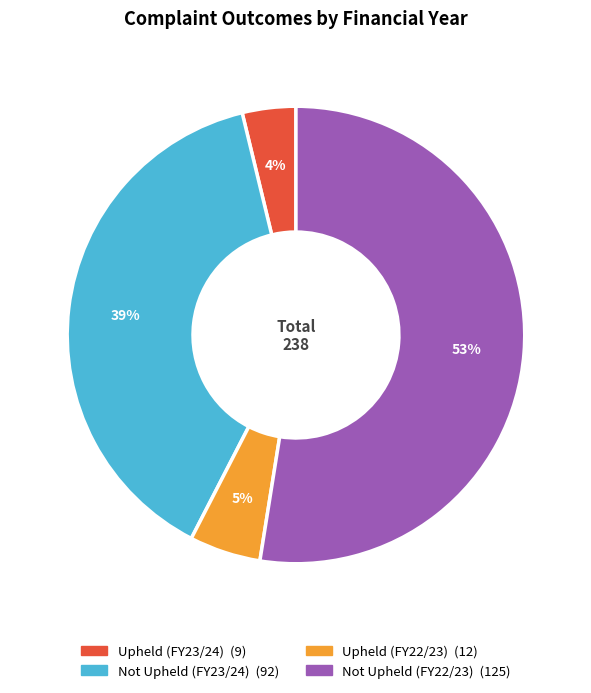

Which has a higher value, Not Upheld (FY23/24) or Upheld (FY22/23)?

Not Upheld (FY23/24)